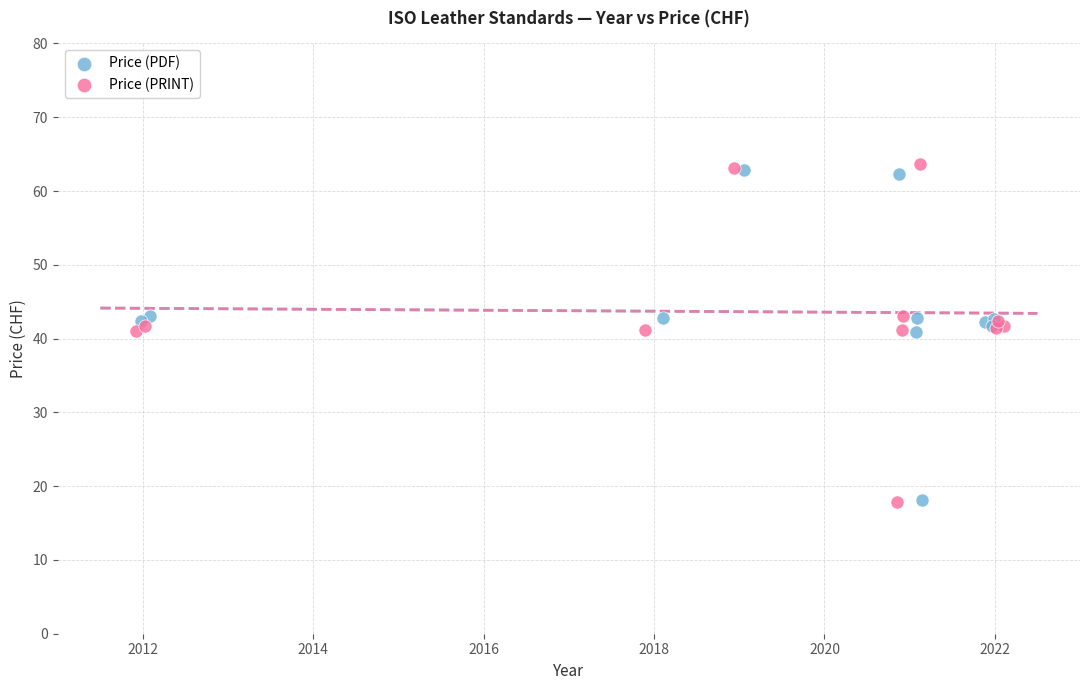

Which series has the widest spread of Y values?

Price (PRINT)